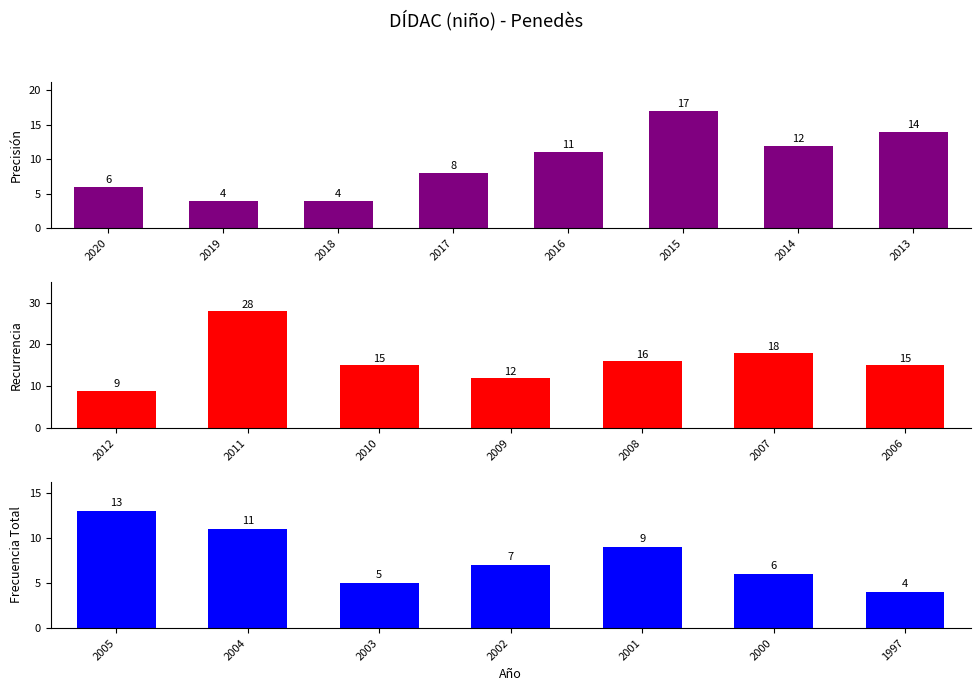

Is it true that the value at 2017 is 8?

True